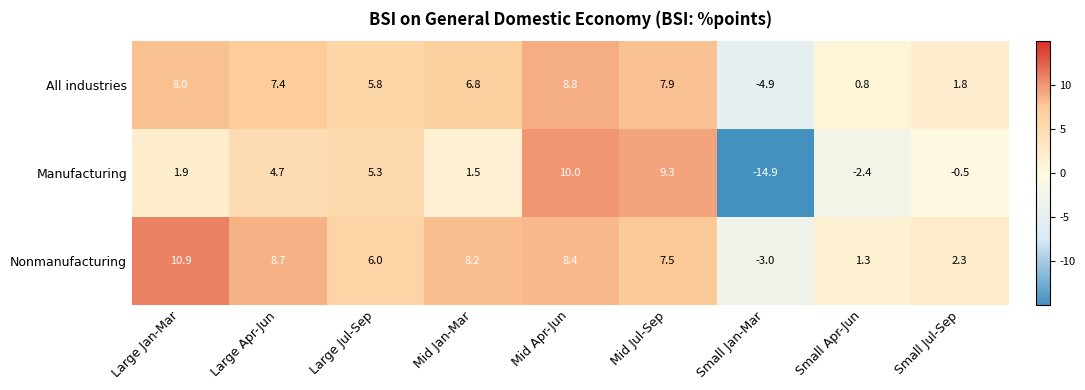

What is the maximum value shown in the chart?

10.9